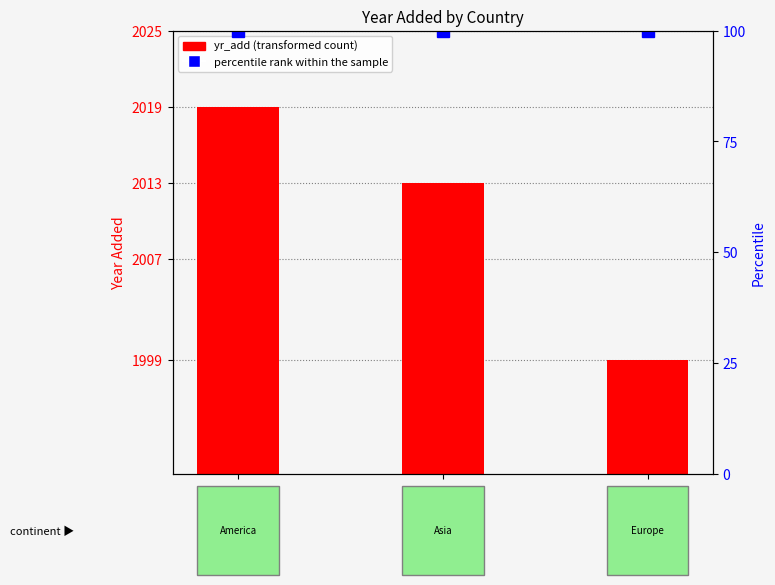

What is the smallest value displayed?

9